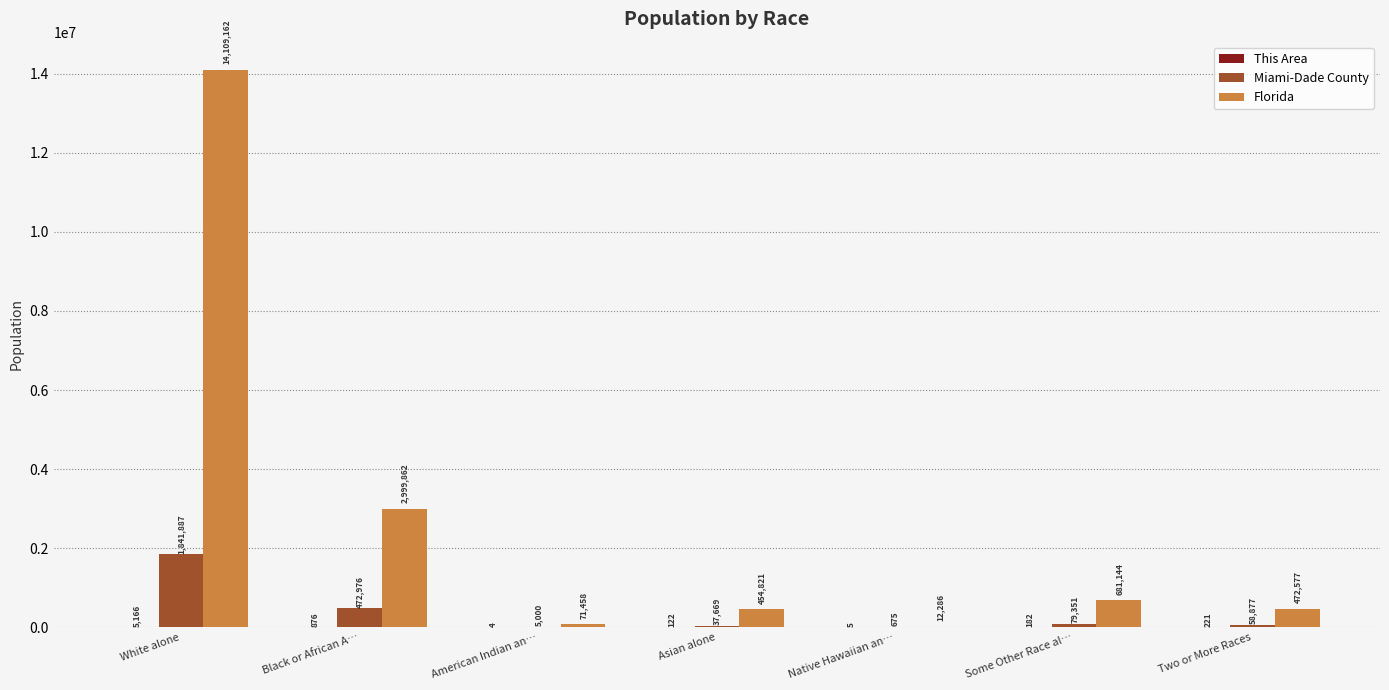

True or false: Miami-Dade County has a value of 472976 at Black or African A….

True